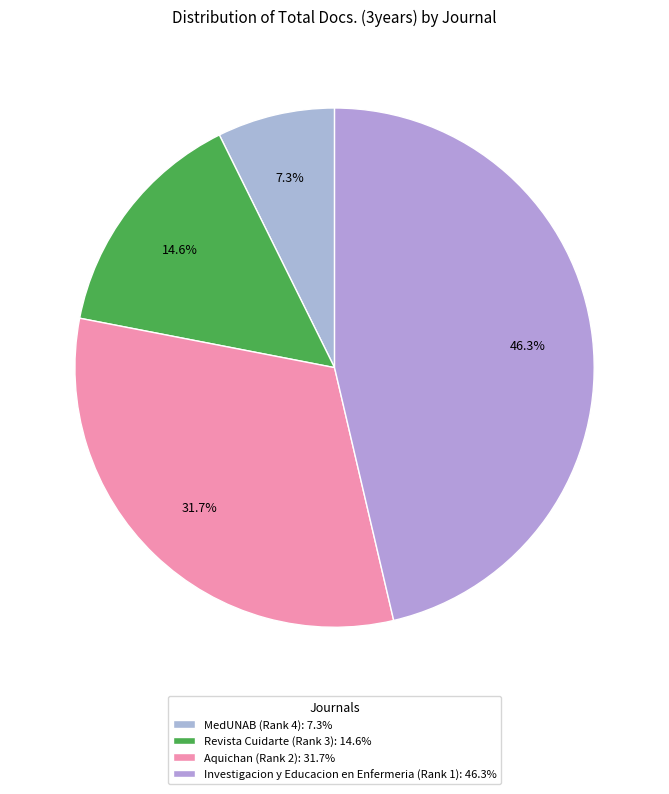

Which category has the biggest portion of the pie?

Investigacion y Educacion en Enfermeria (Rank 1)